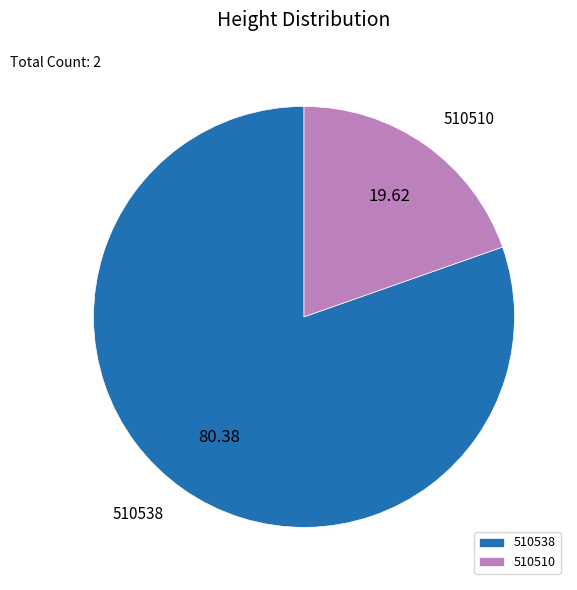

Is it true that 510538 is 69% of the pie?

False